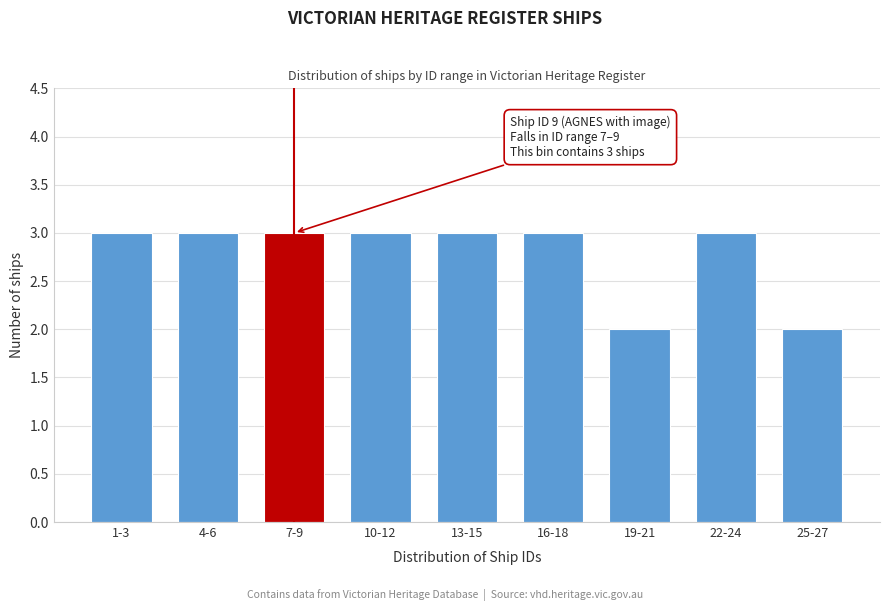

Reading right to left, list all the values displayed in this chart.

2	3	2	3	3	3	3	3	3